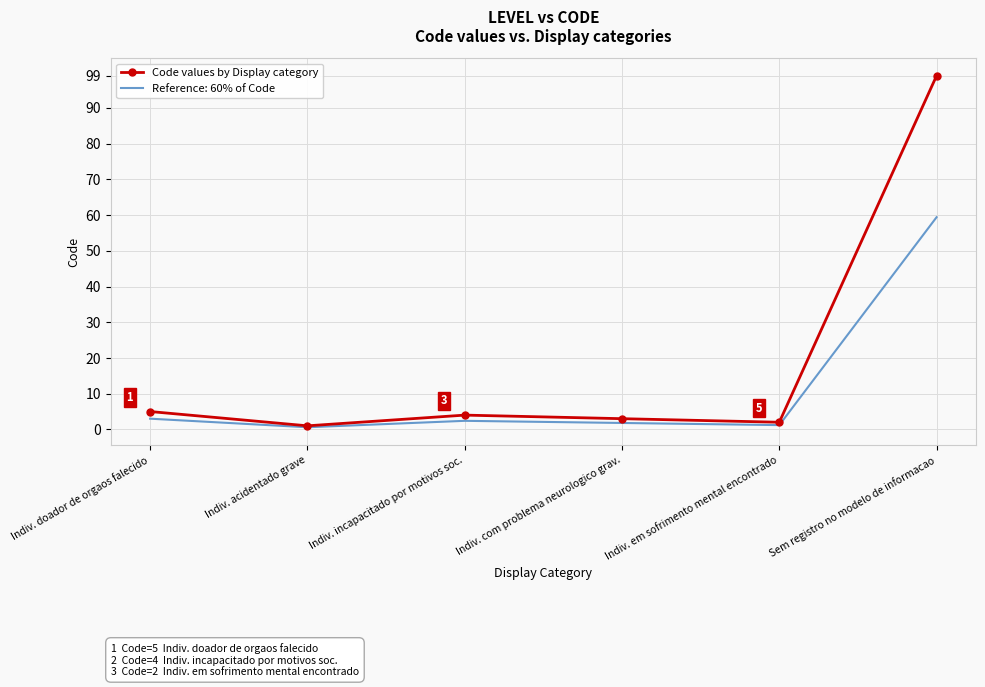

The Code values by Display category series shows 139.5 at Sem registro no modelo de informacao. True or false?

False